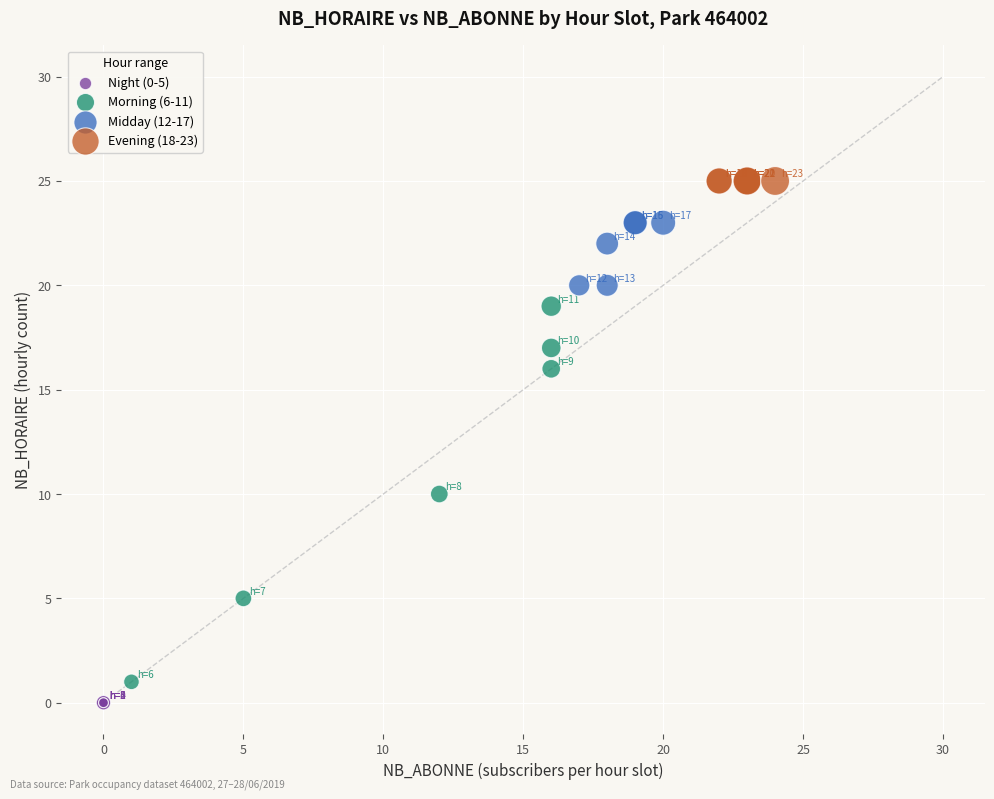

Which series reaches the maximum Y coordinate?

Evening (18-23)